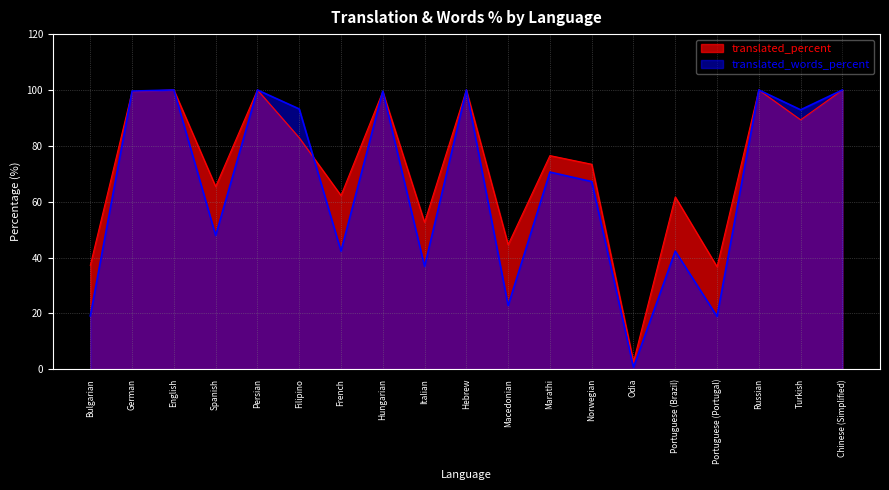

In translated_percent, how many points are higher than both neighbors (excluding endpoints)?

7